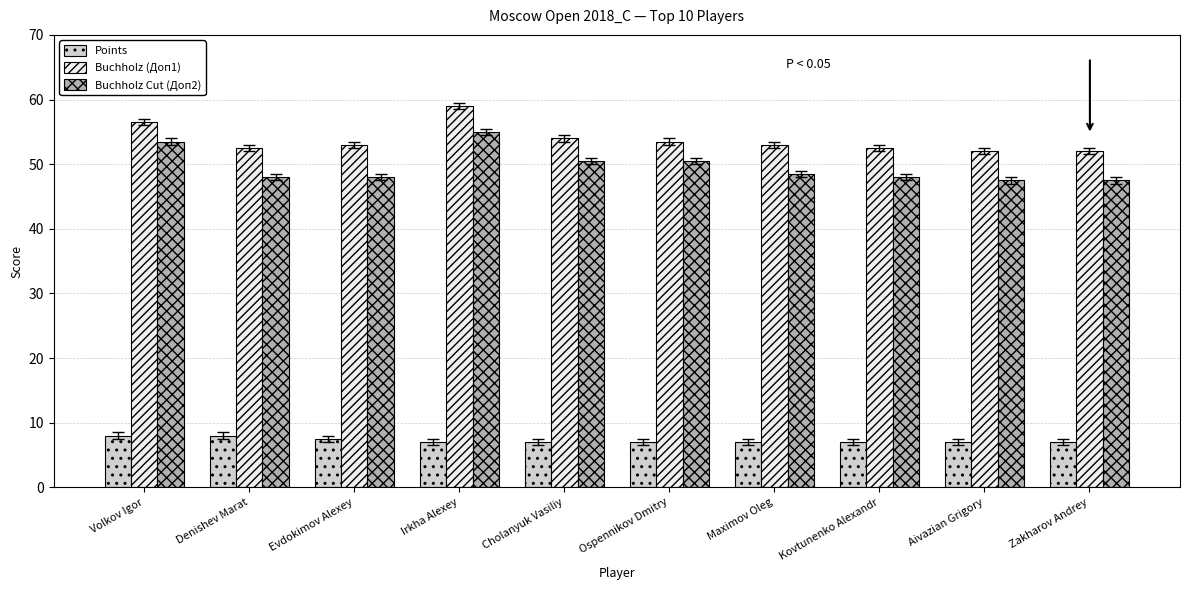

List the series in order of their peak value, lowest first.

Points, Buchholz Cut (Доп2), Buchholz (Доп1)